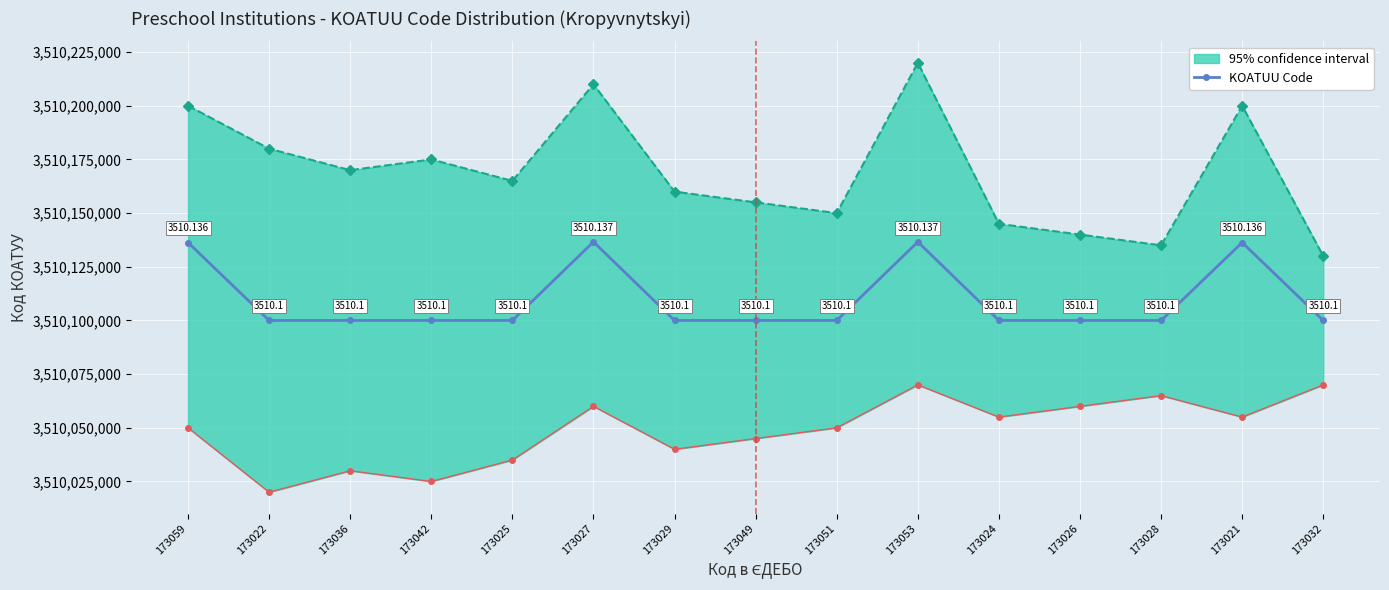

Is it true that the value at 173021 is 5119329890?

False